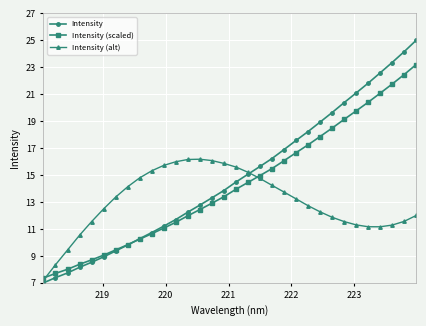

How many data points in Intensity are less than 14?

16